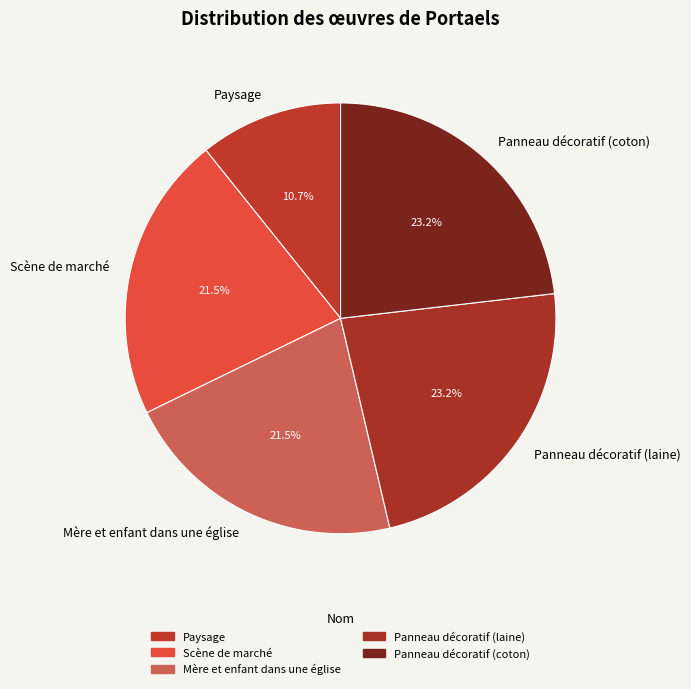

What portion of the pie excludes Mère et enfant dans une église?

78.5%